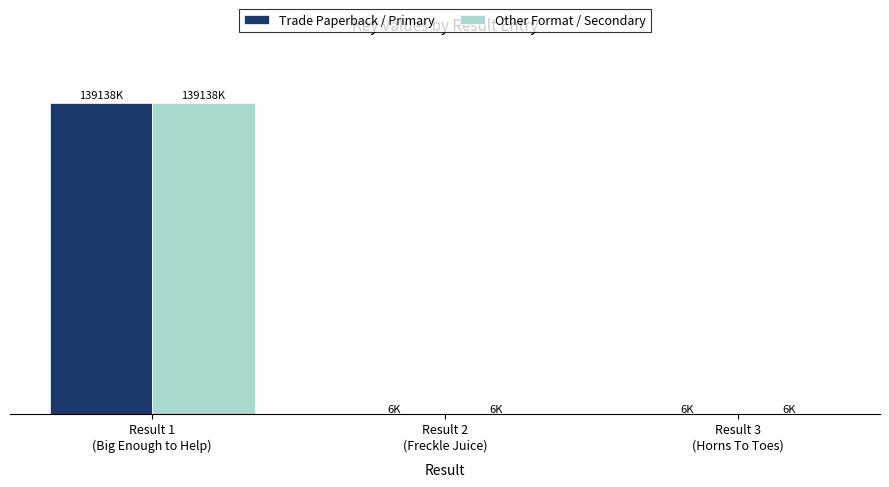

What is the highest value of the Other Format / Secondary series?

139138176